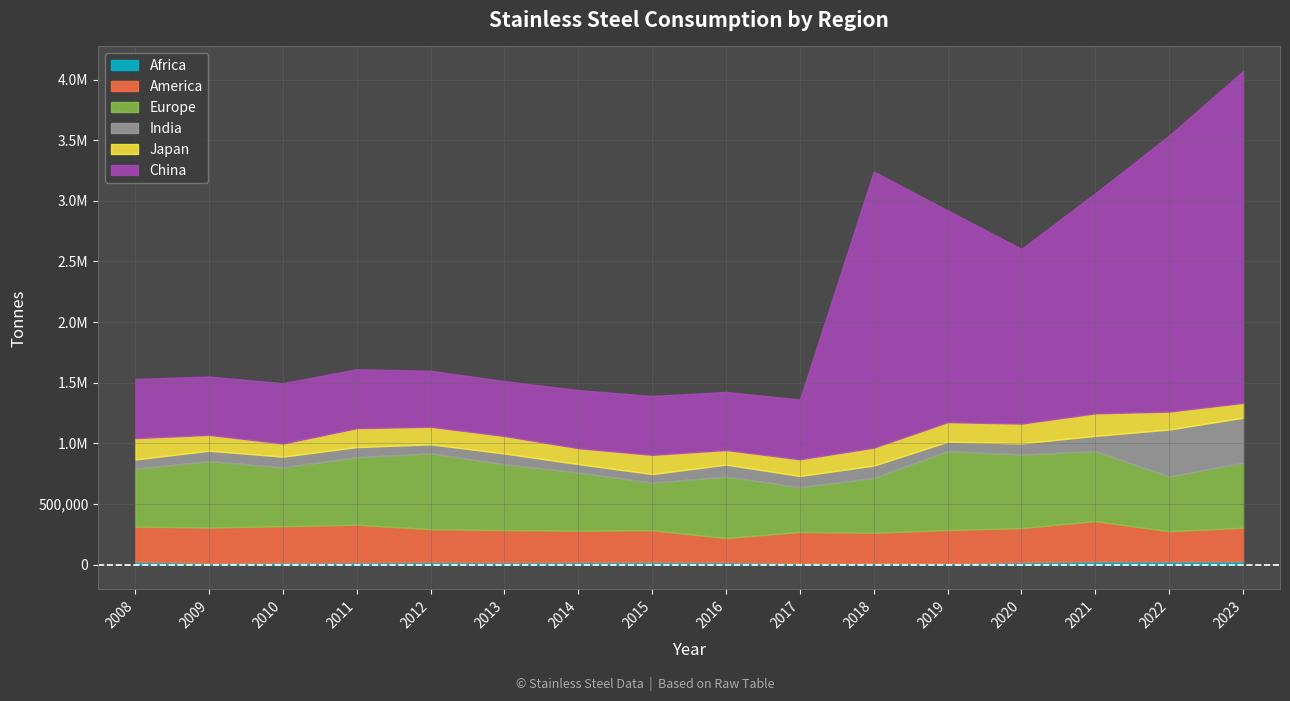

At how many categories does at least one series exceed 3770429?

1